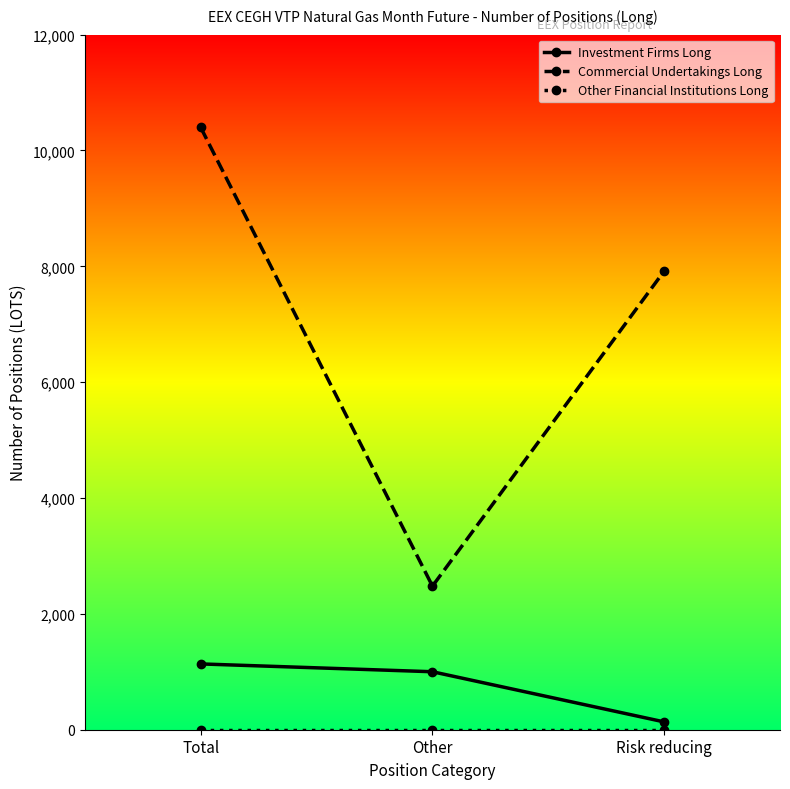

The value of Investment Firms Long at Other is 1001. True or false?

True